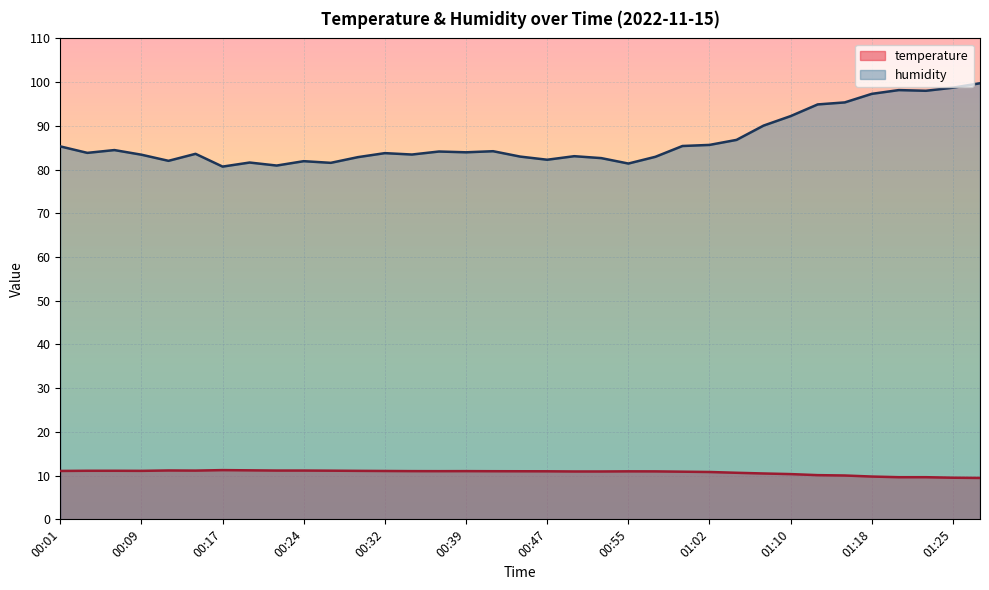

Rank the series at 00:50 from highest to lowest value.

humidity, temperature